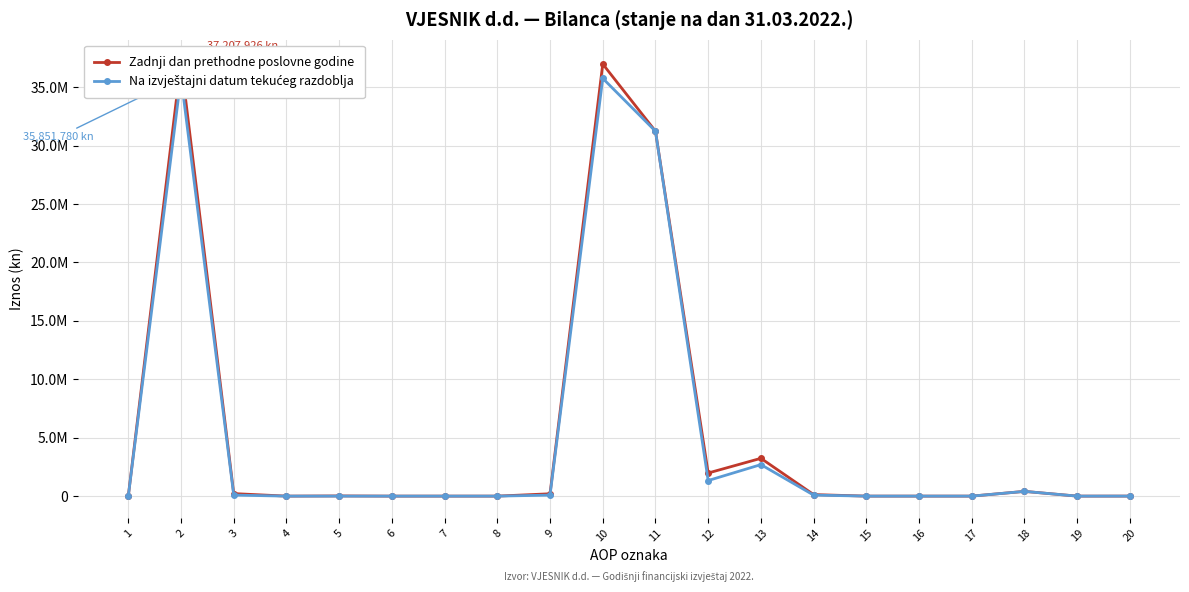

Is this an area chart (filled region under the line)?

No